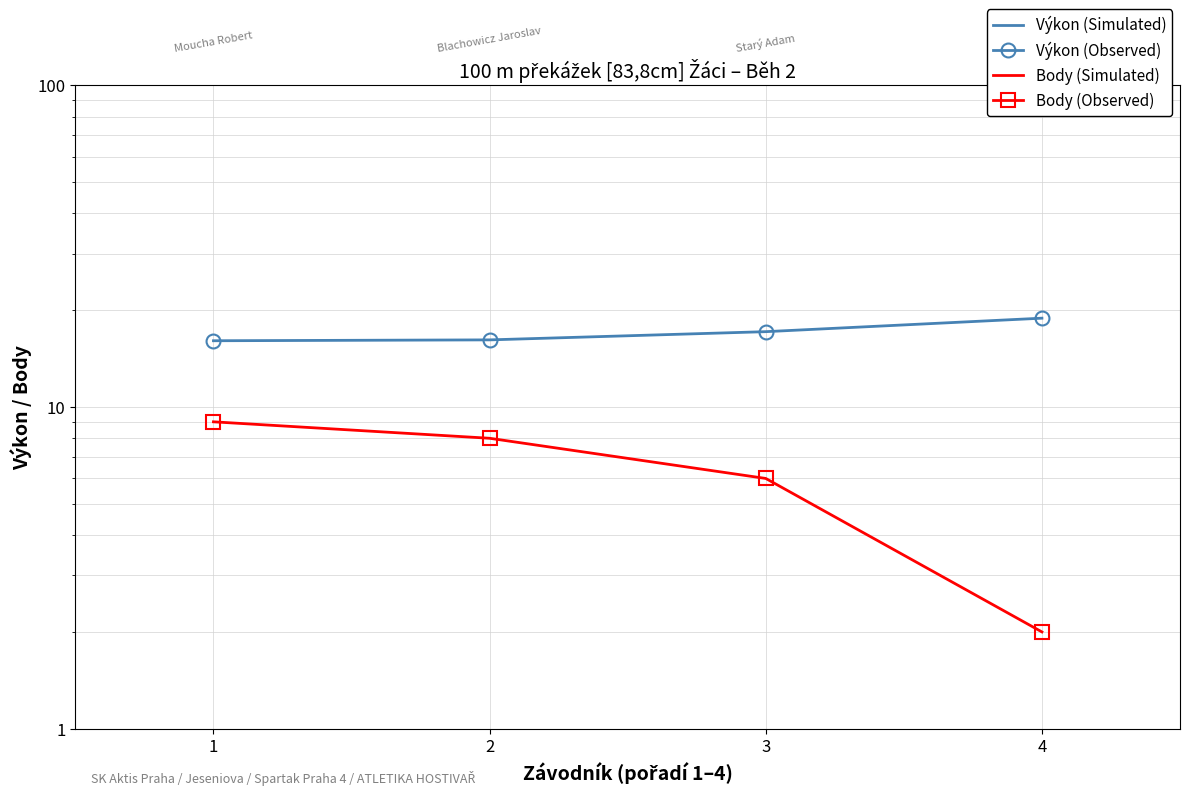

Which series has the widest spread of values?

Body (Simulated)